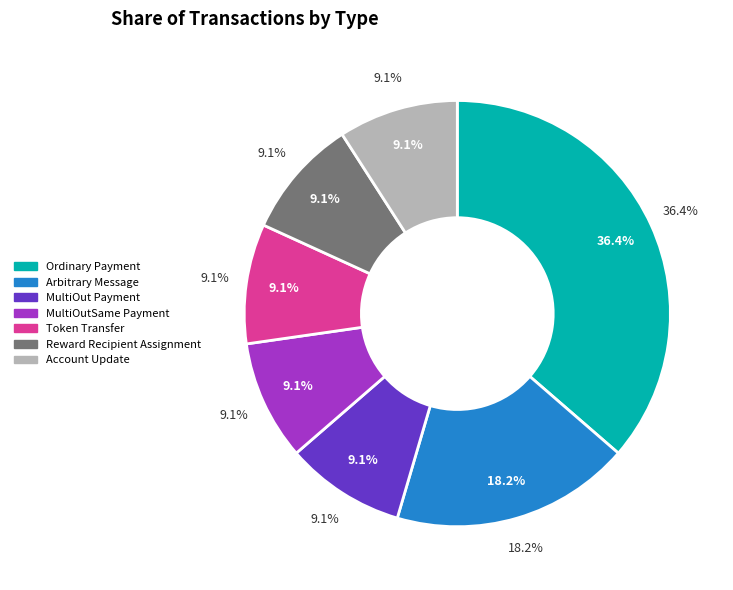

Do Ordinary Payment and Token Transfer together represent more than half of the pie?

No